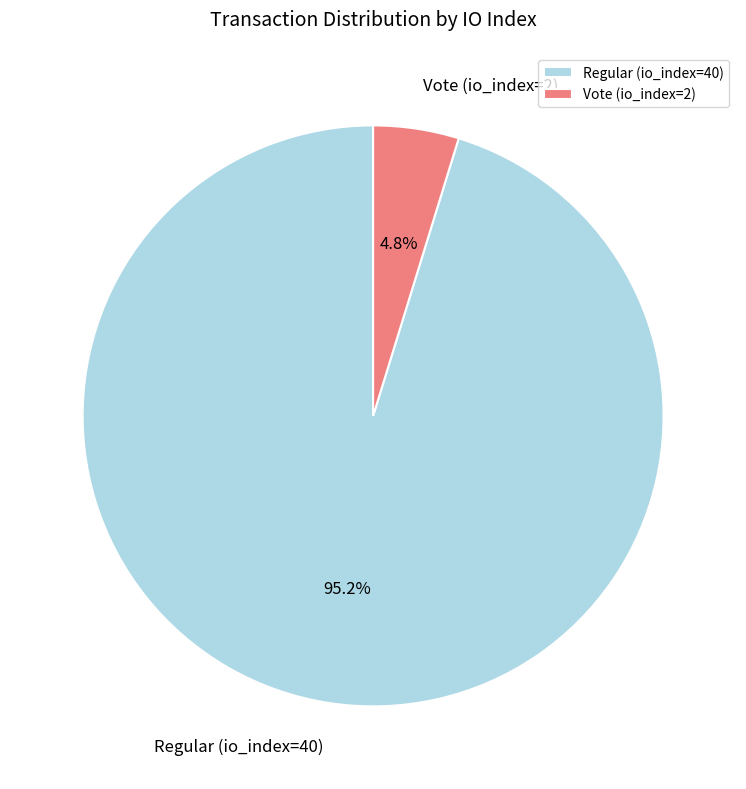

To the nearest percent, what is the combined percentage of Vote (io_index=2) and Regular (io_index=40)?

100%